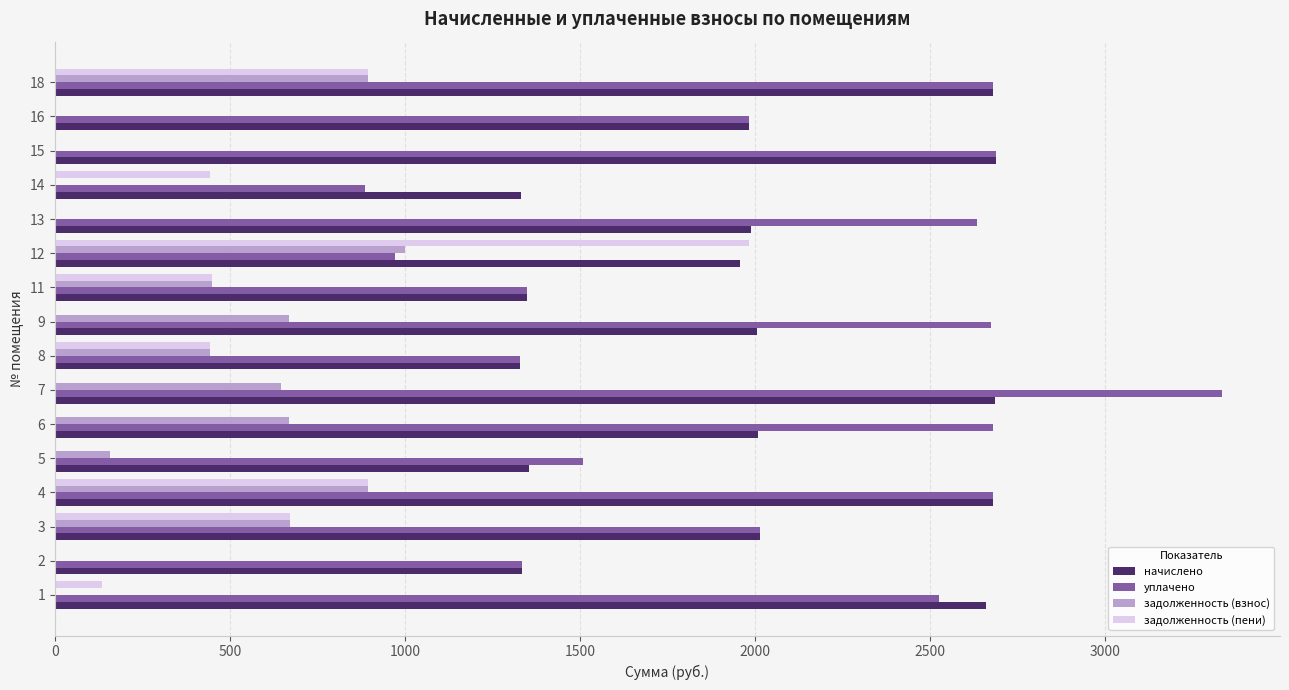

Is the value of начислено at 9 greater than the value of уплачено at 13?

No